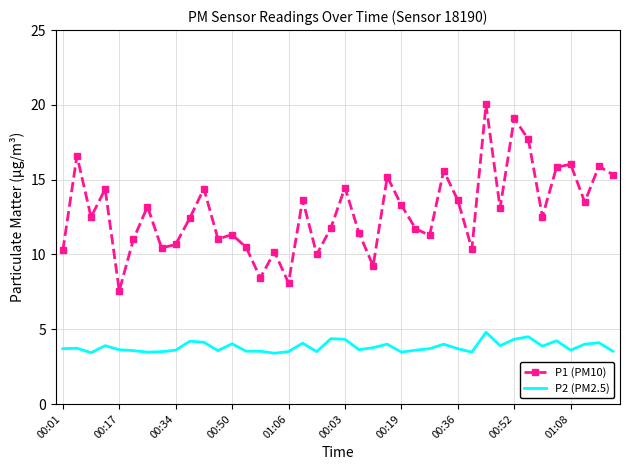

True or false: P1 (PM10) and P2 (PM2.5) cross at least once.

False